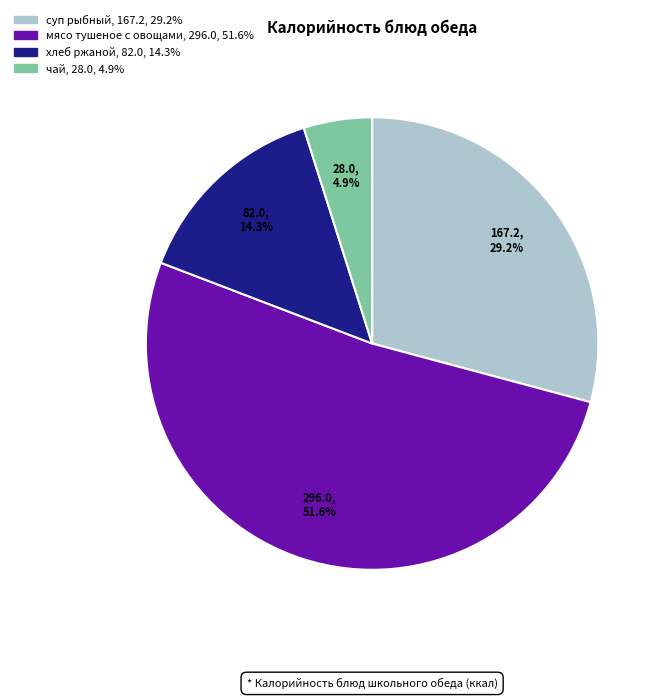

Is there a majority slice in this chart?

Yes